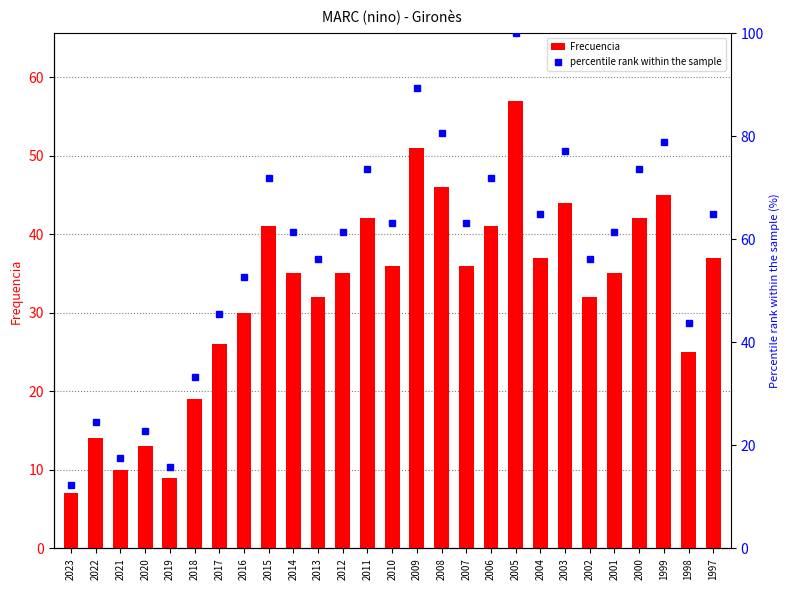

What is the value of the Frecuencia bar at the 14th from the left?

36.0